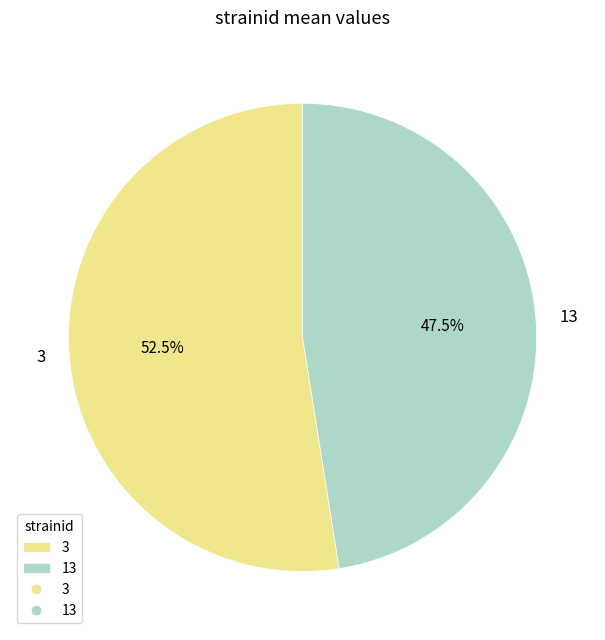

What is the ratio of the value at 13 to the value at 3?

0.9